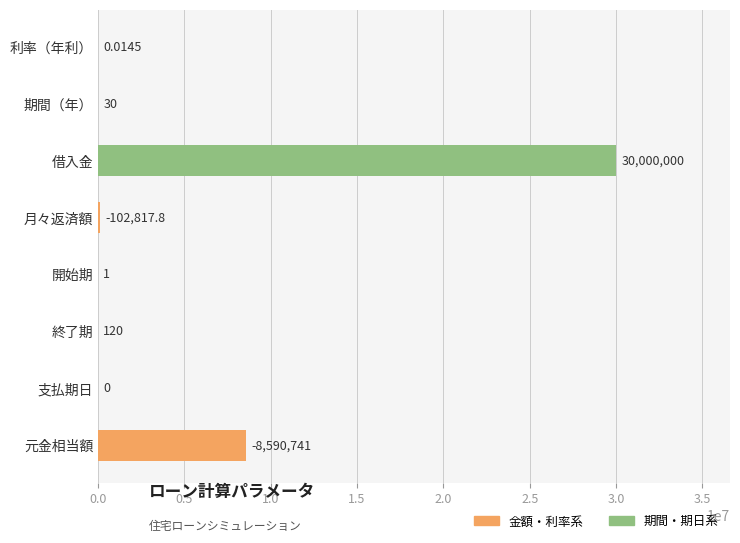

Approximately how many times larger is the value at 元金相当額 compared to 終了期?

71589.5